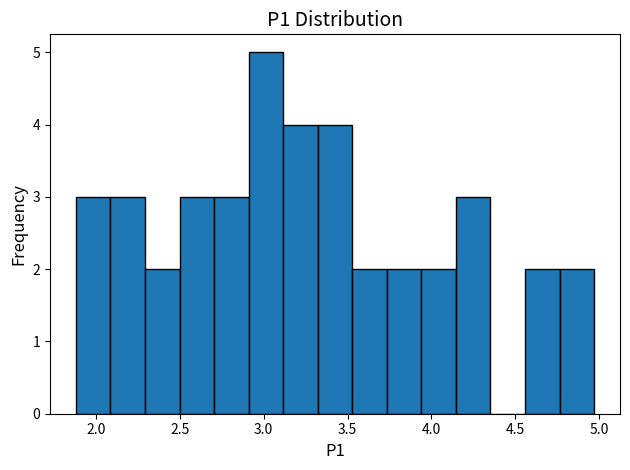

Over which range of the x-axis is the bar tallest?

2.90 to 3.10